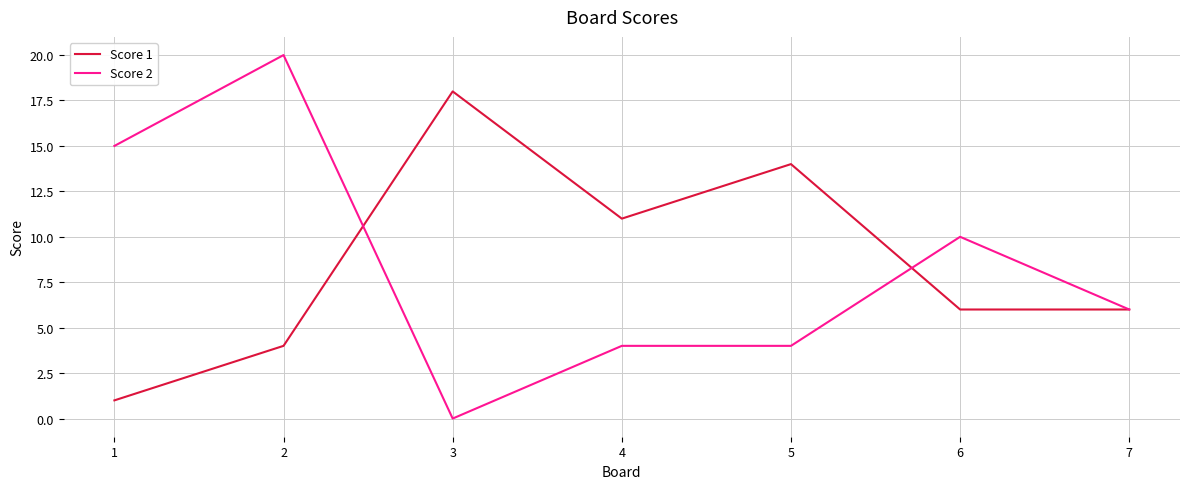

Where is the first local minimum for Score 2?

3